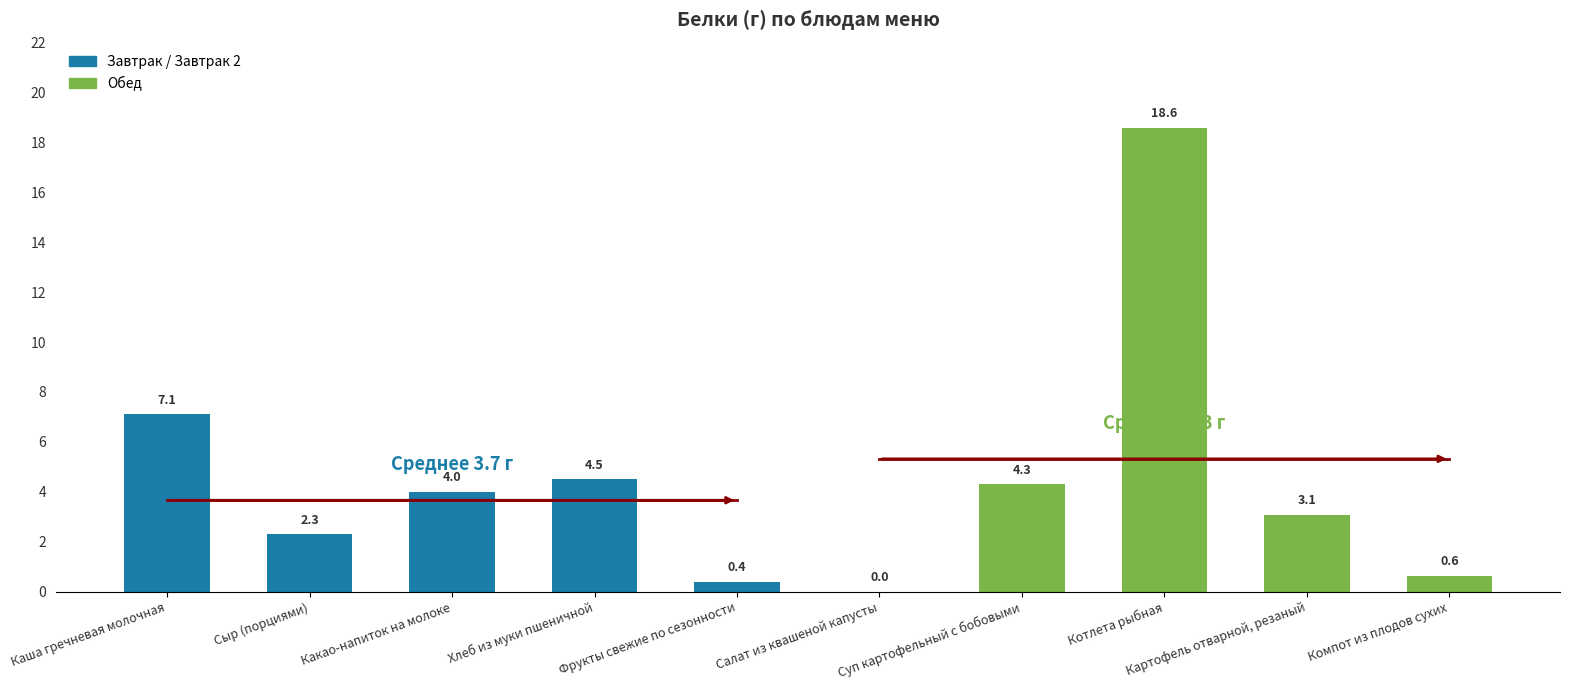

What position from the left is Картофель отварной, резаный?

9